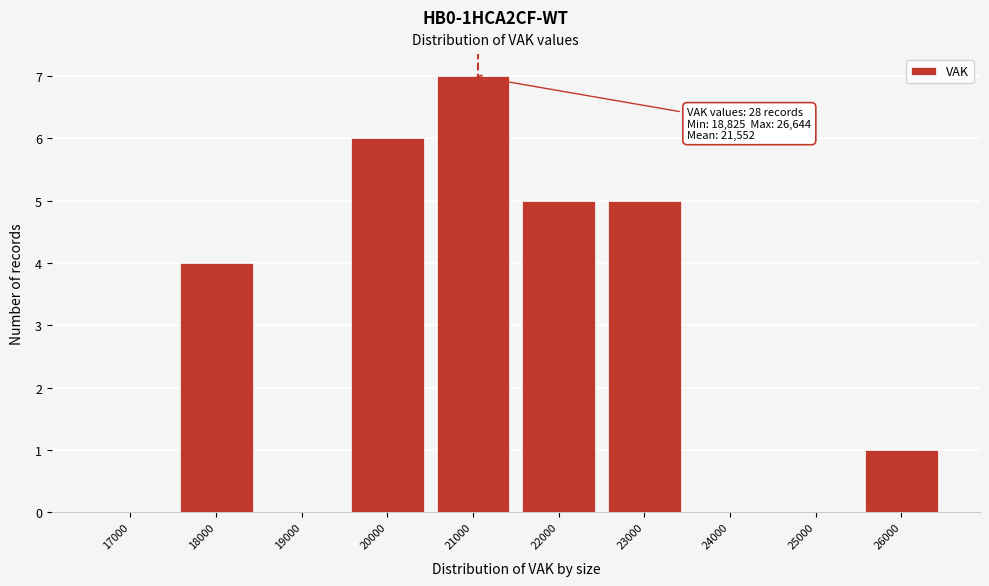

Reading right to left, transcribe all the data shown in this chart.

26000=1	25000=0	24000=0	23000=5	22000=5	21000=7	20000=6	19000=0	18000=4	17000=0